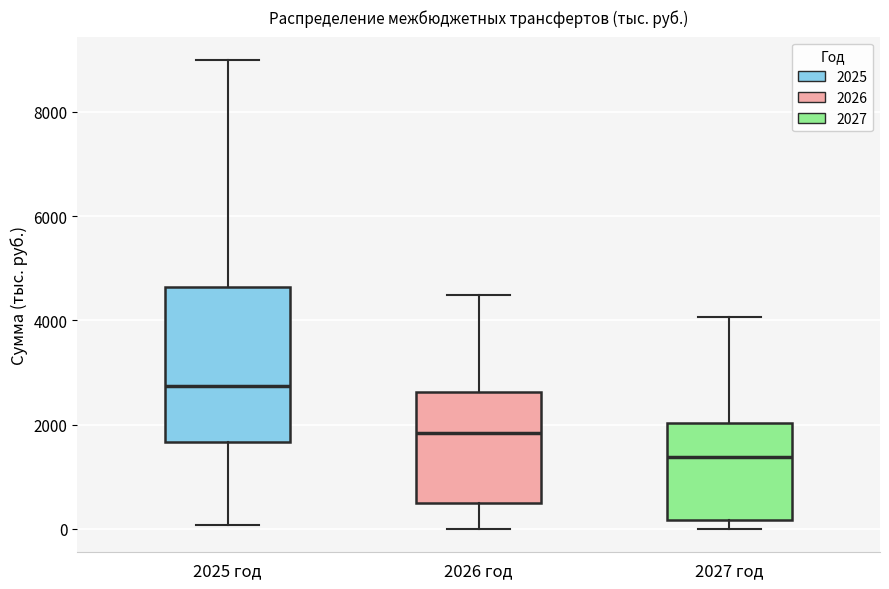

Comparing the boxes themselves (not the whiskers), which one is the tallest?

2025 год